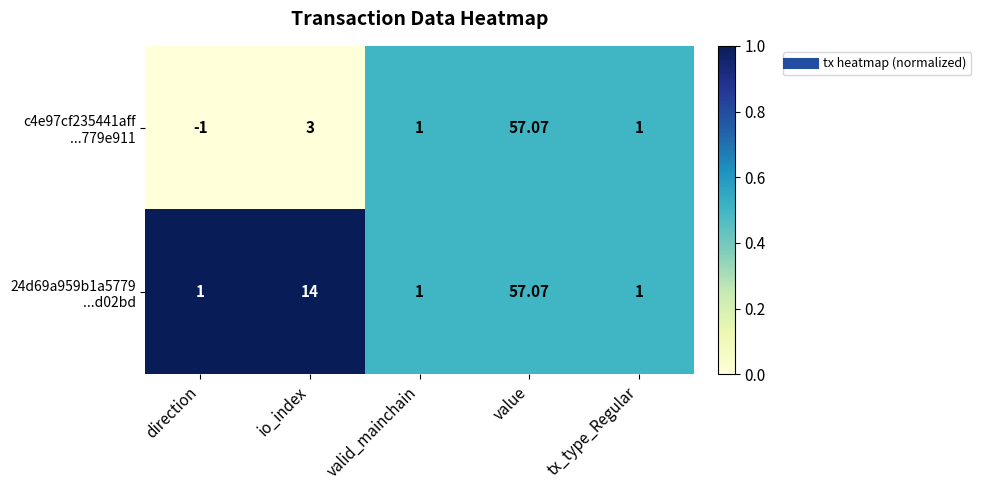

Which category has the lowest value across all series?

direction